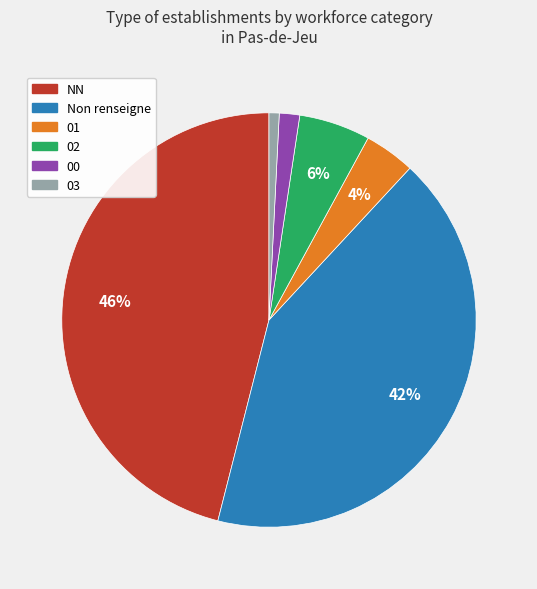

How many segments does this pie chart have?

6